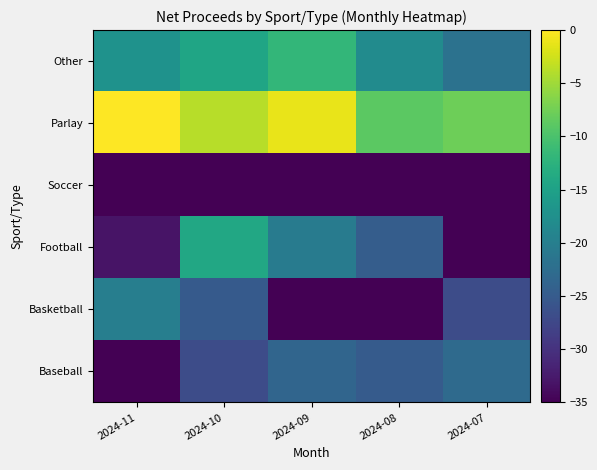

Which category has the lowest value across all series?

2024-07